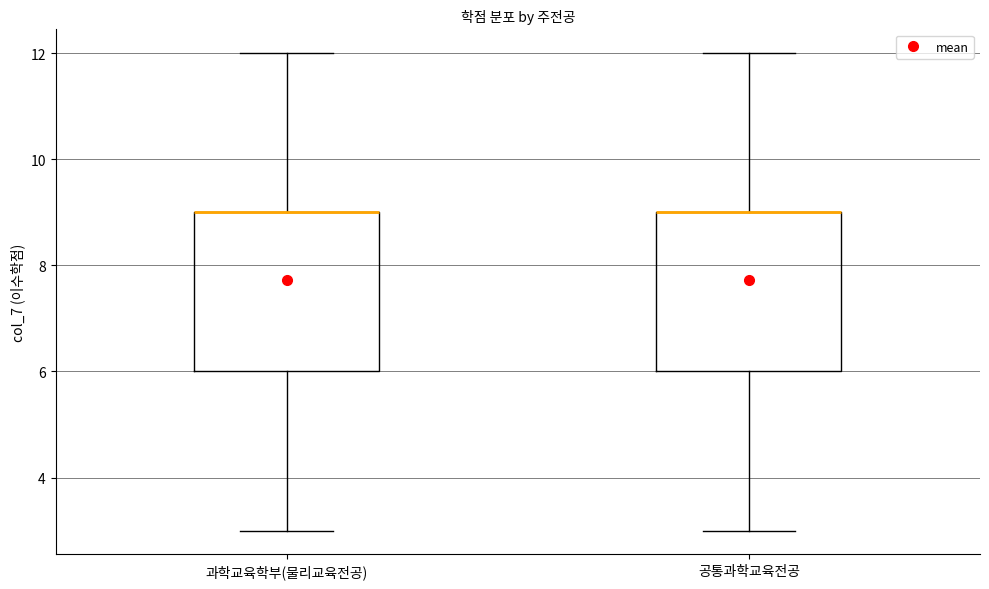

Reading left to right, transcribe this box plot: for each box, give where its median line is, the range the box spans, and where its two whiskers end, as read against the y-axis. The values are not printed on the chart, so give them approximately, as read against the axis.

과학교육학부(물리교육전공): median 9 (drawn on the box's upper edge), box 6 to 9, whiskers 3 to 12
공통과학교육전공: median 9 (drawn on the box's upper edge), box 6 to 9, whiskers 3 to 12